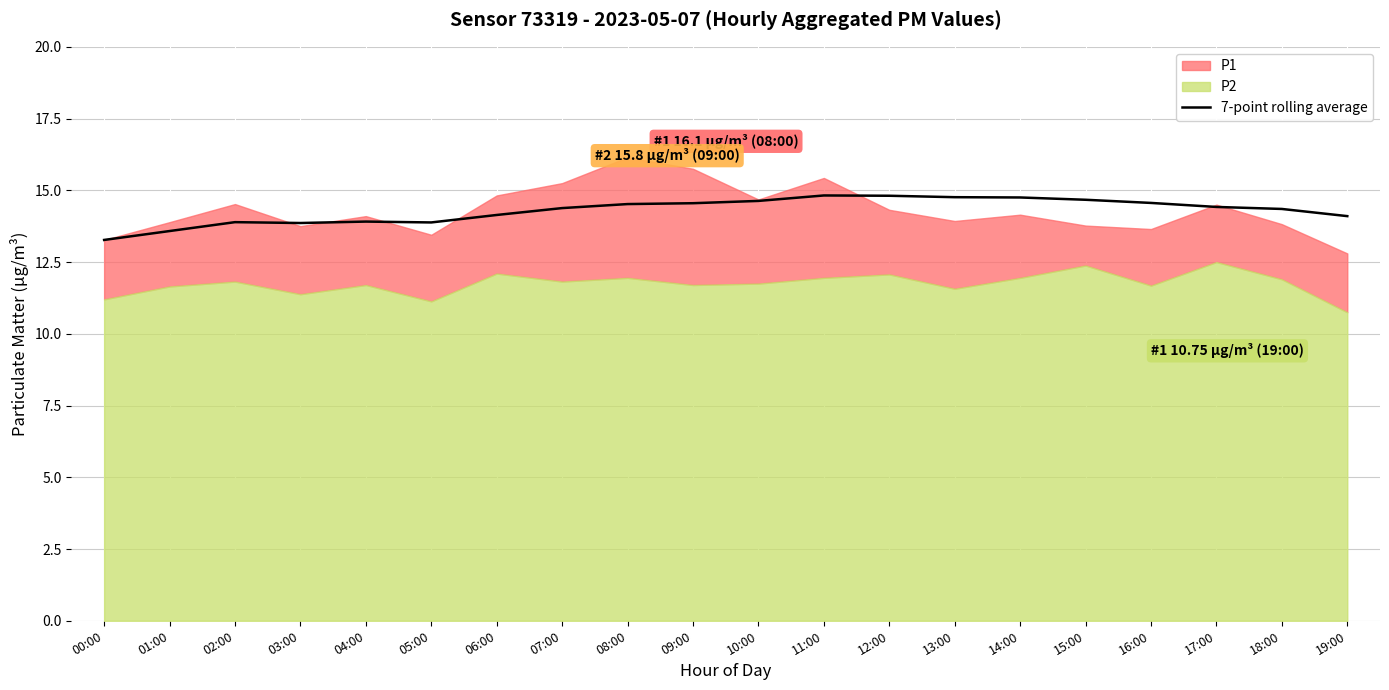

Is it true that 7-point rolling average equals 14.8 at 12:00?

True